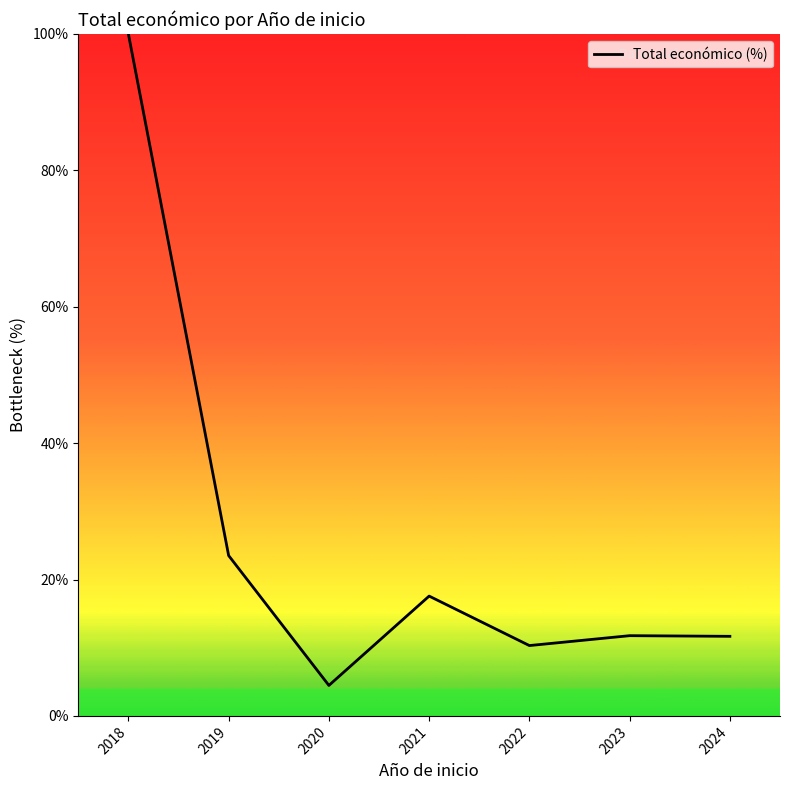

At which label is the value closest to 52?

2019